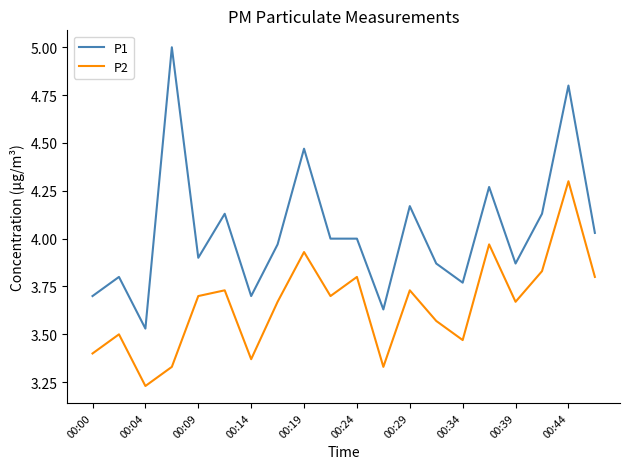

Which series has the largest total across all categories?

P1